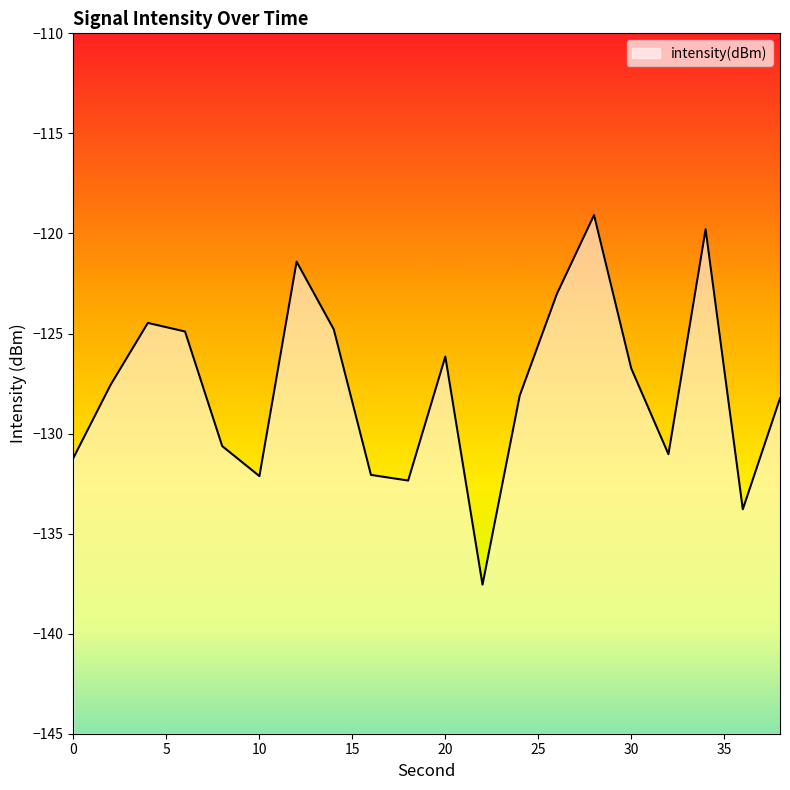

How many lines are shown in the chart?

1